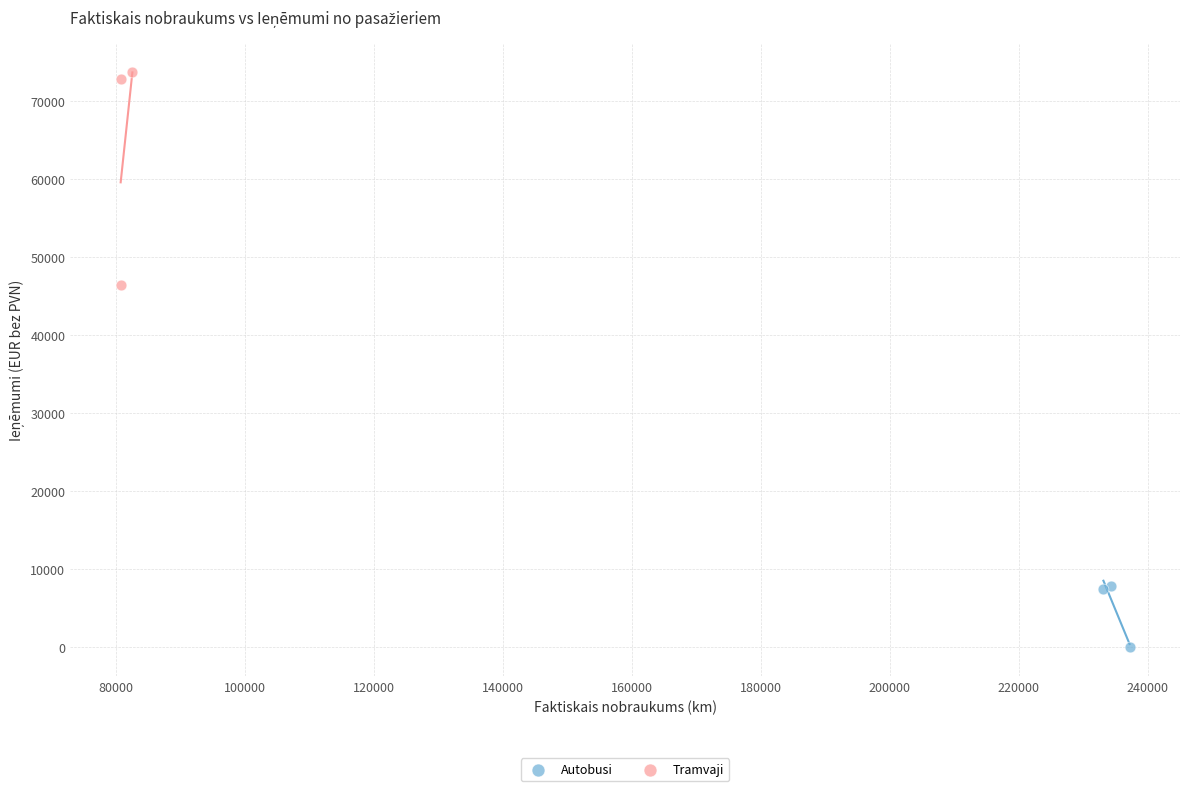

Which series reaches the minimum Y coordinate?

Autobusi